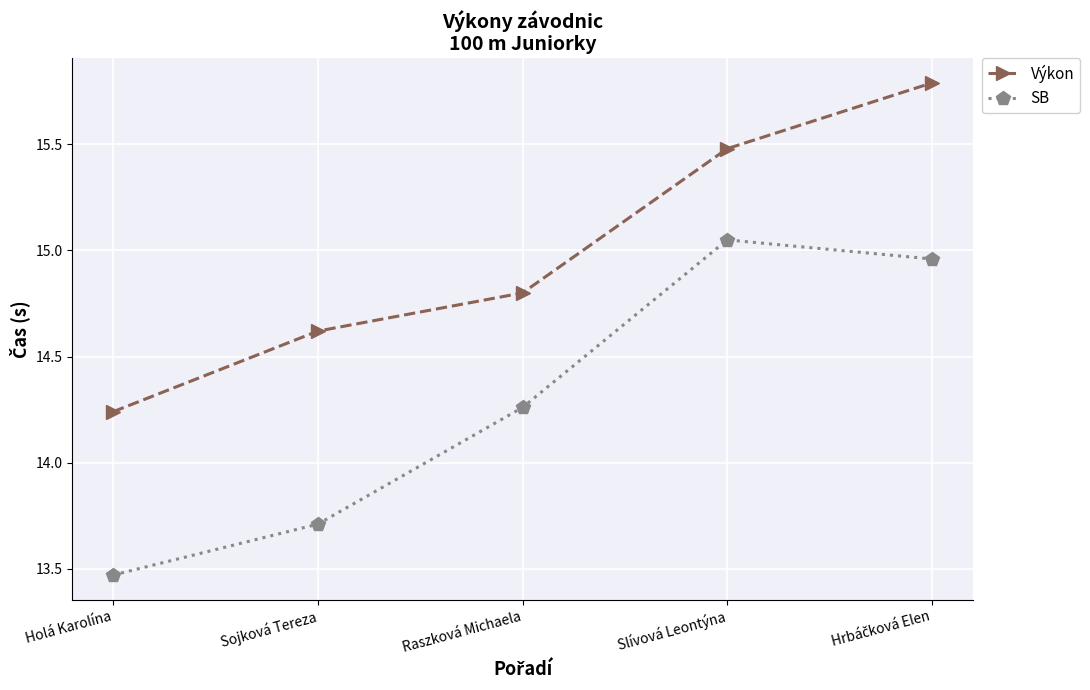

What is the label of the 4th point from the left?

Slívová Leontýna